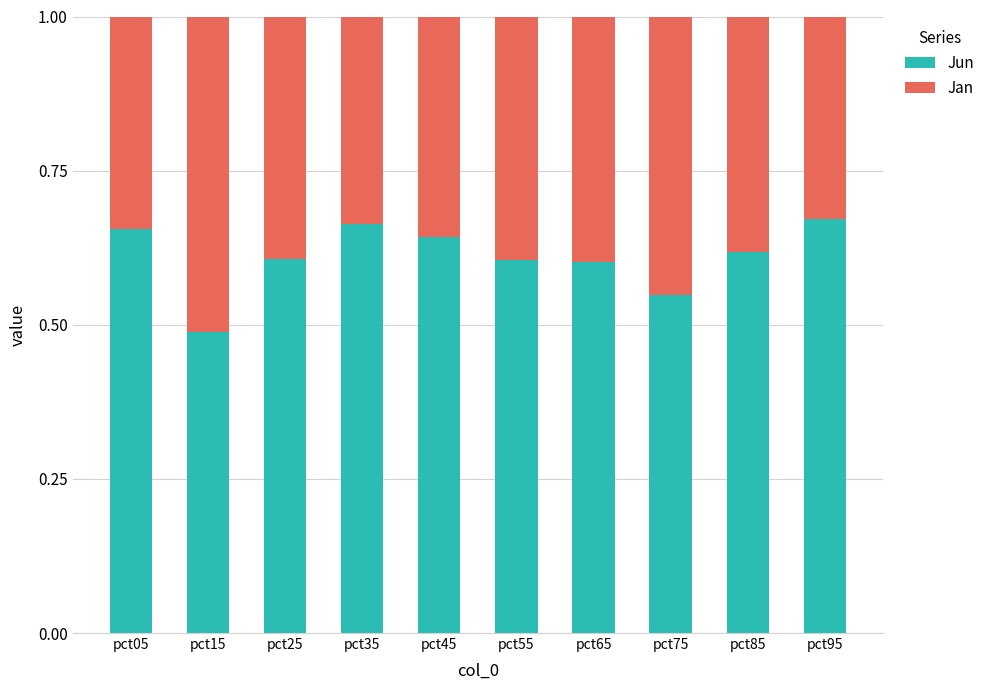

Which category has the lowest value in the Jun series?

pct15